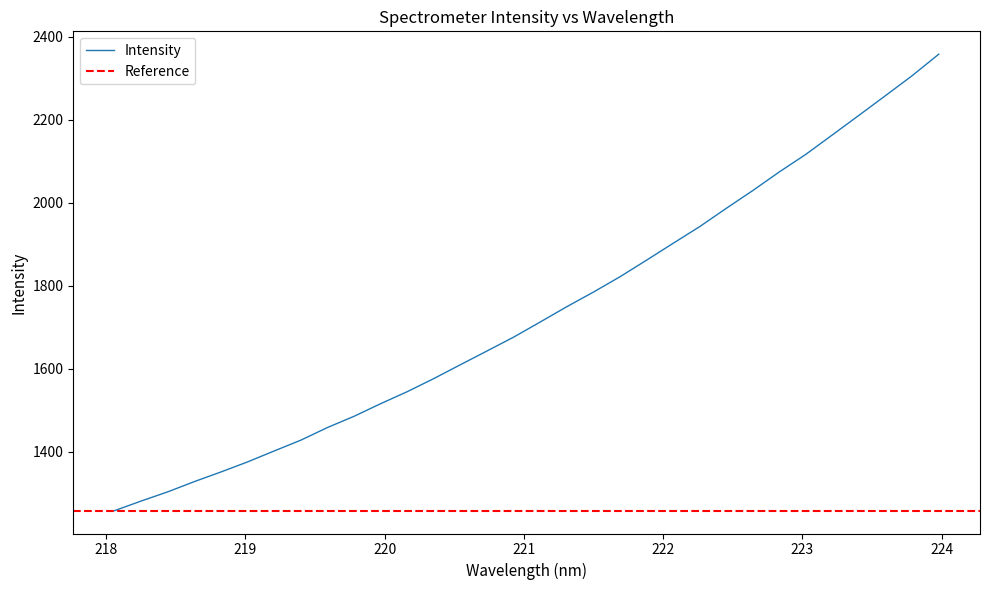

True or false: the data has more than 2 interior local peaks.

False